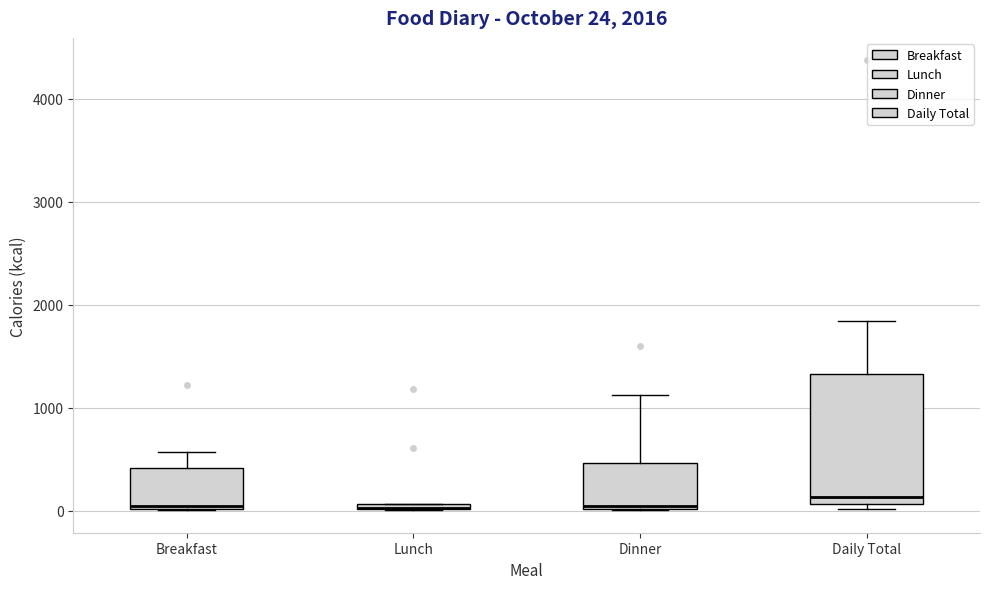

Which box is the tallest, from its lower edge to its upper edge?

Daily Total